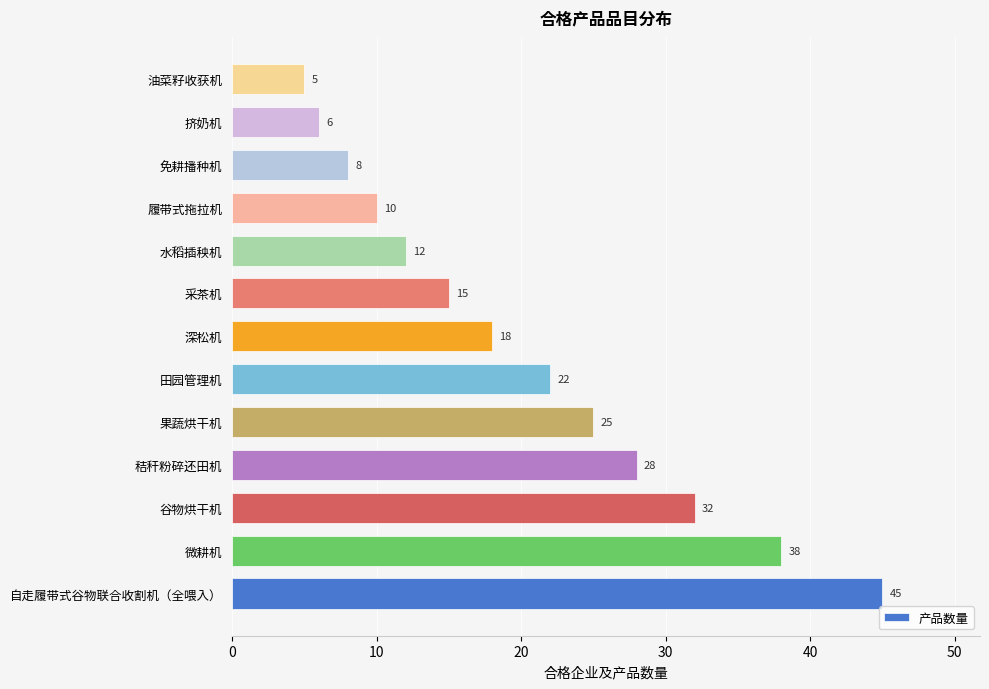

Between 自走履带式谷物联合收割机（全喂入） and 谷物烘干机, which is larger?

自走履带式谷物联合收割机（全喂入）